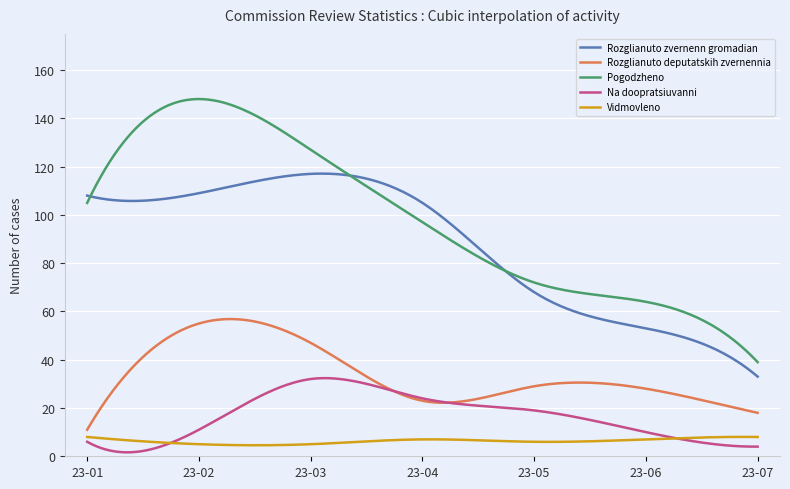

Which series has the largest total across all categories?

Pogodzheno